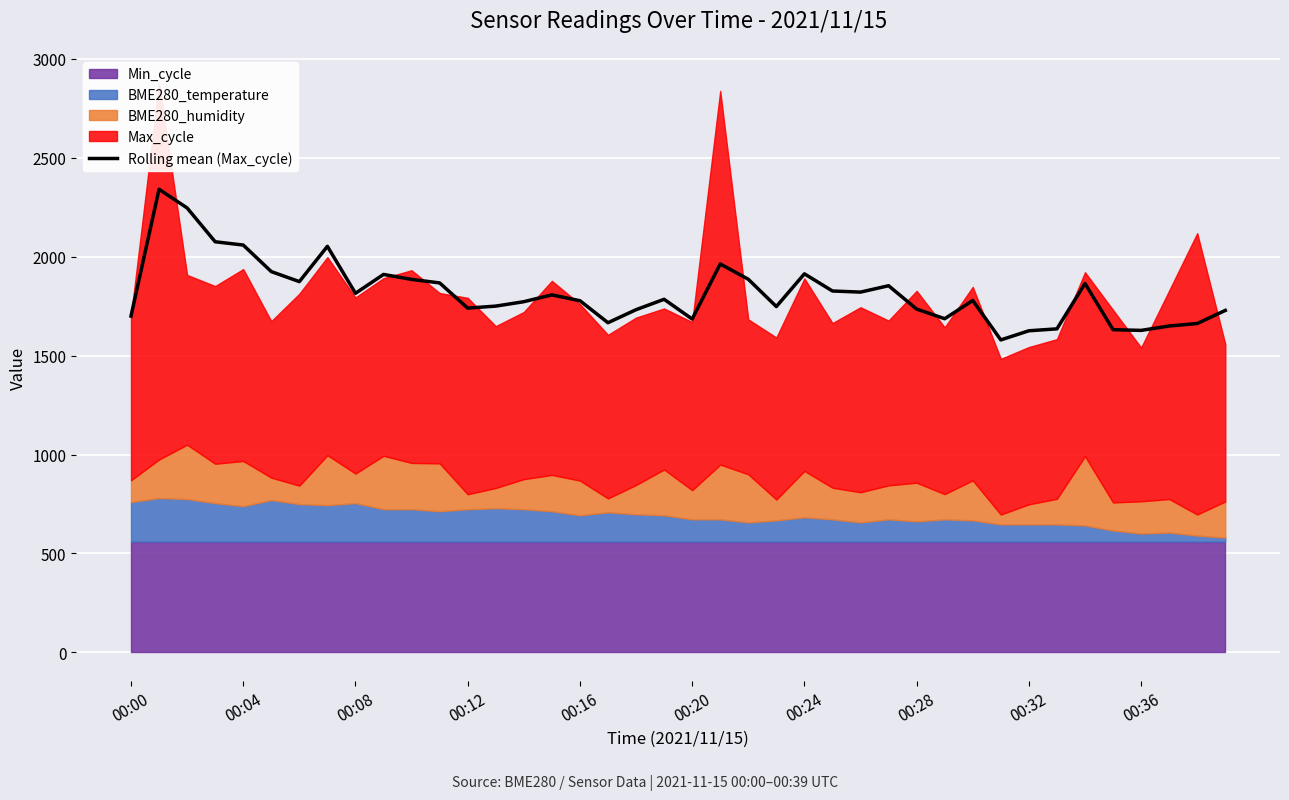

Reading right to left, transcribe all the data shown in this chart.

1728.3	1662.2	1649.6	1627.4	1631.1	1864.4	1635.2	1625.5	1579.2	1778.5	1686.4	1735.3	1853.2	1821.0	1826.5	1913.3	1747.9	1885.9	1963.2	1684.8	1784.6	1732.1	1666.2	1777.4	1806.9	1772.5	1750.2	1740.1	1867.4	1885.2	1910.3	1814.9	2052.3	1874.0	1924.6	2058.8	2075.4	2246.4	2340.7	1699.7